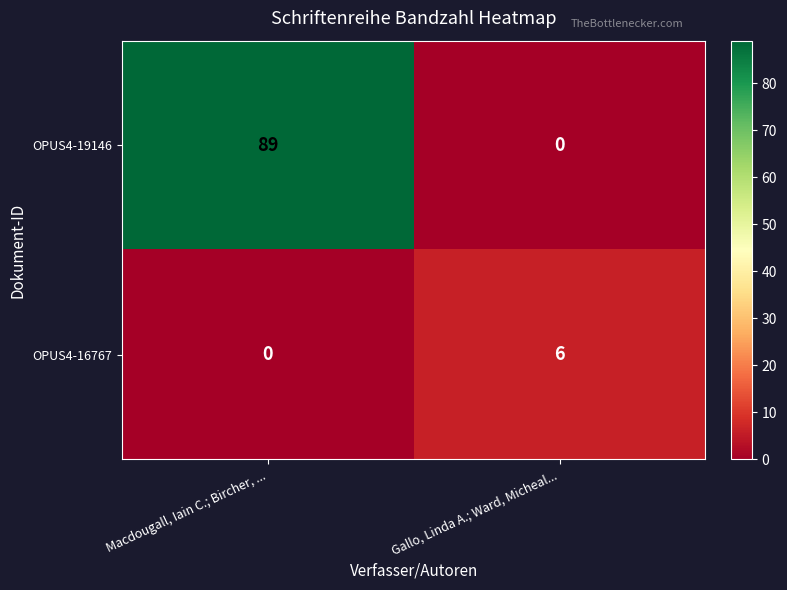

List the series in order of their peak value, lowest first.

OPUS4-16767, OPUS4-19146